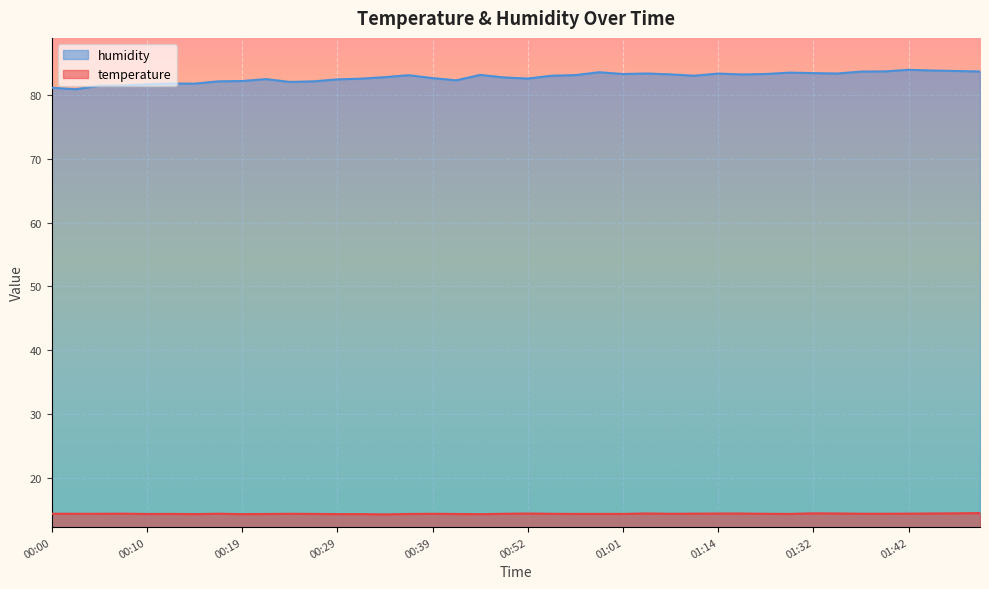

Which category has the highest value in the humidity series?

01:42